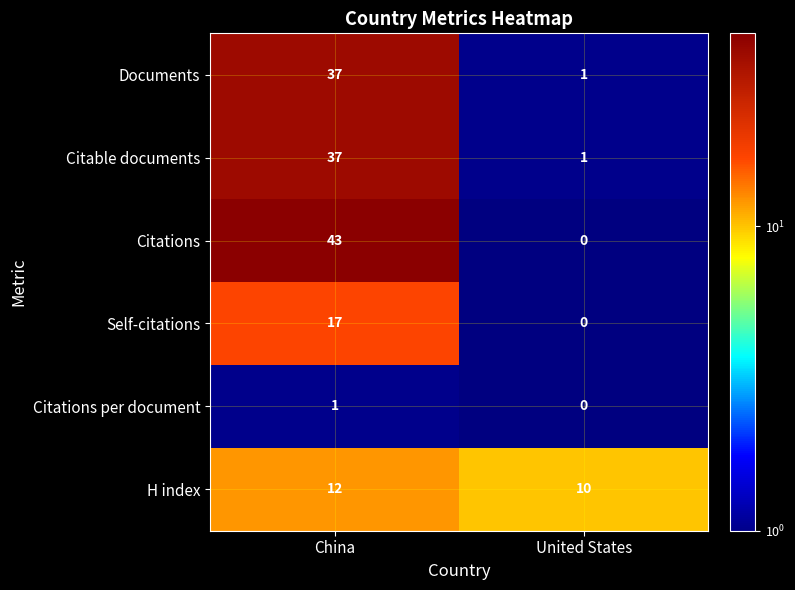

At which label does Self-citations reach its minimum?

United States